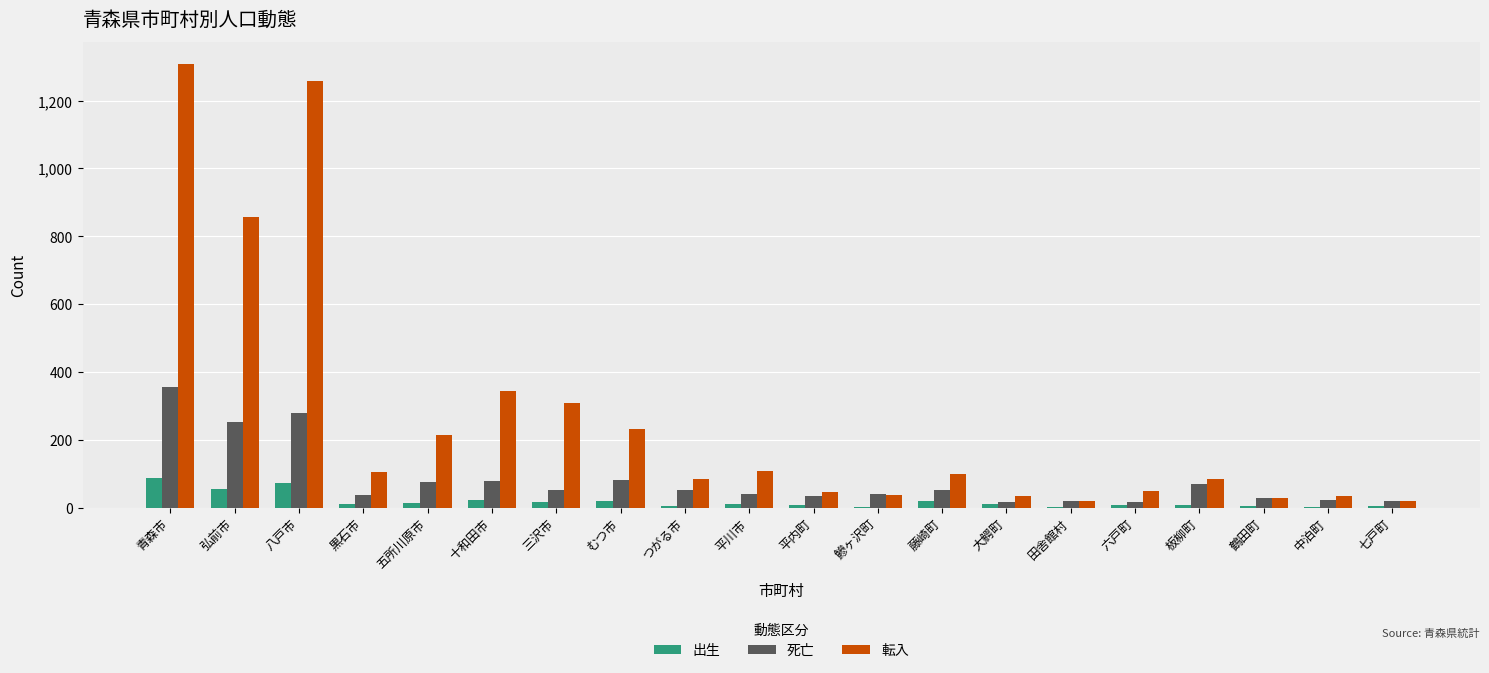

What is the difference between the 出生 values at むつ市 and 平川市?

10